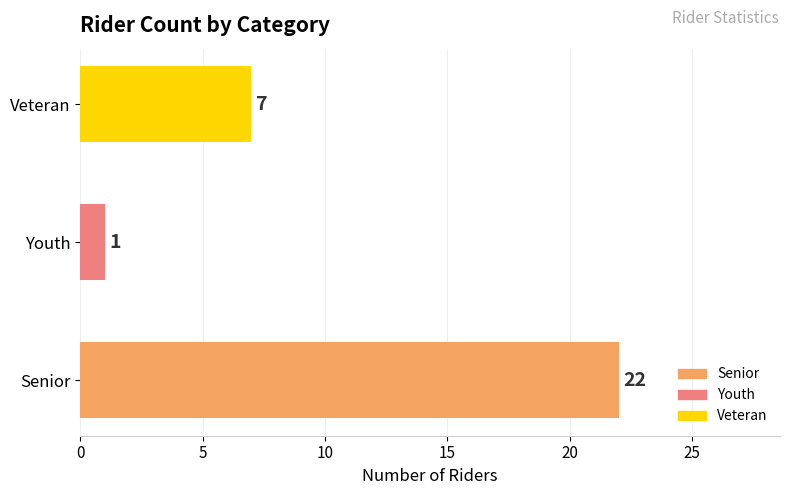

Rank the categories by value from lowest to highest.

Youth, Veteran, Senior